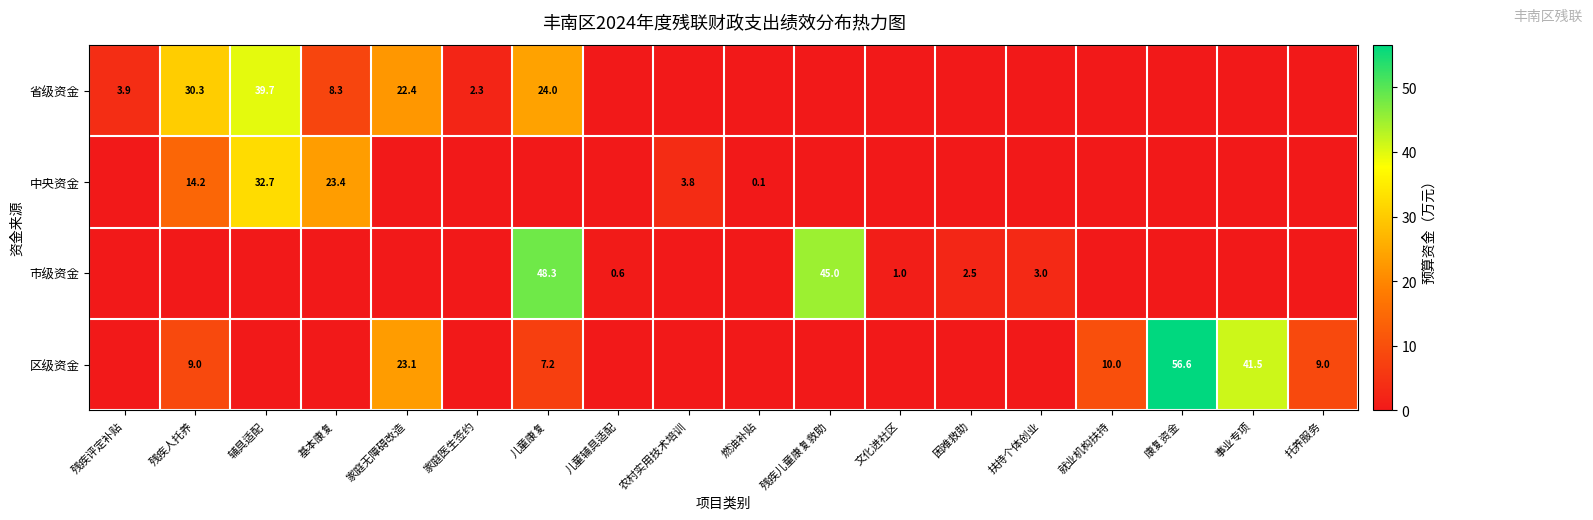

The value of 市级资金 at 残疾儿童康复救助 is 45.0. True or false?

True